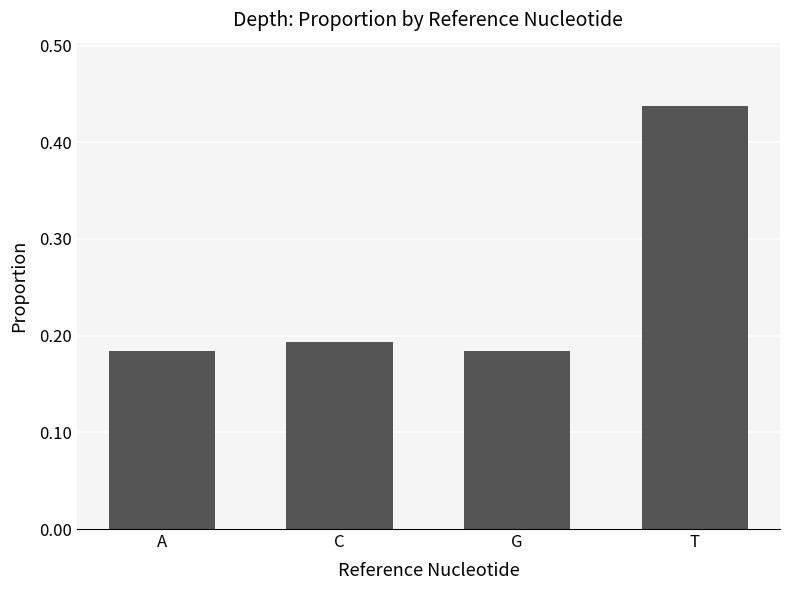

What is the label of the 1st bar from the right?

T